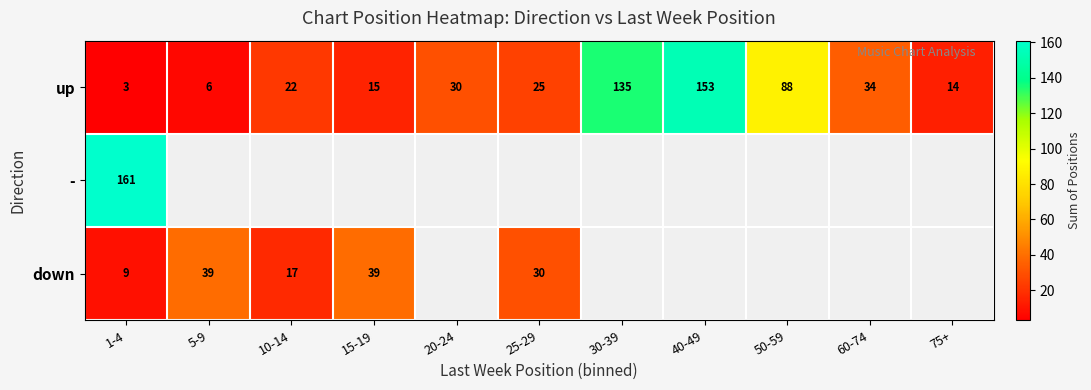

How many series are shown in this chart?

3